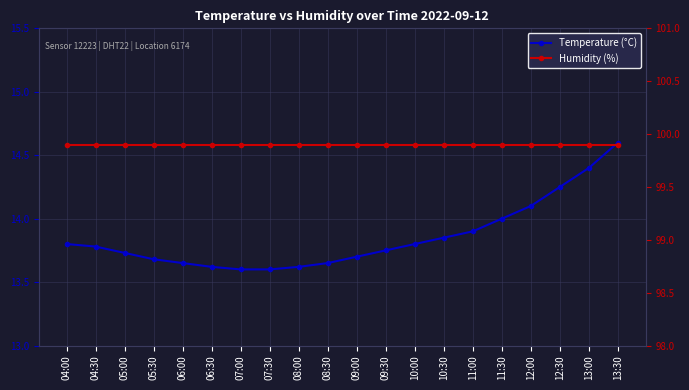

What is the difference between the highest and lowest values at 10:30?

86.1